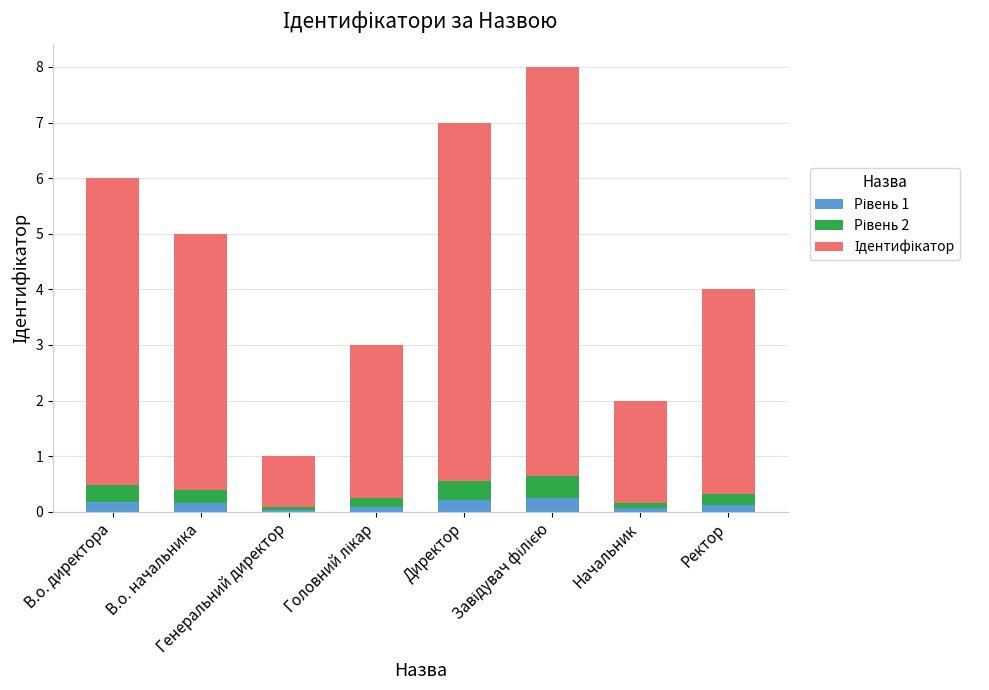

What is the label of the 5th bar from the left?

Директор